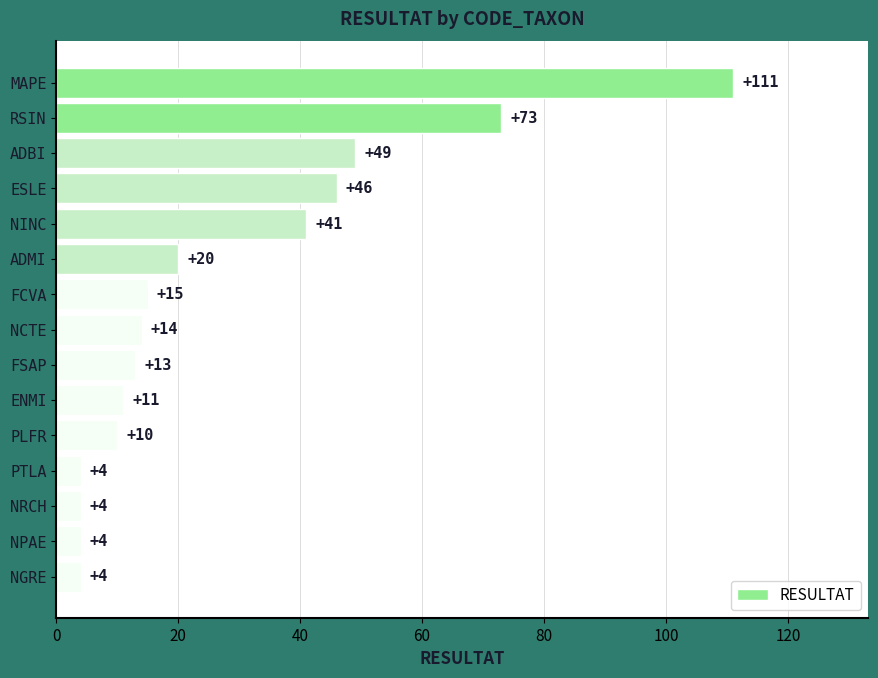

Does the chart contain any negative values?

No